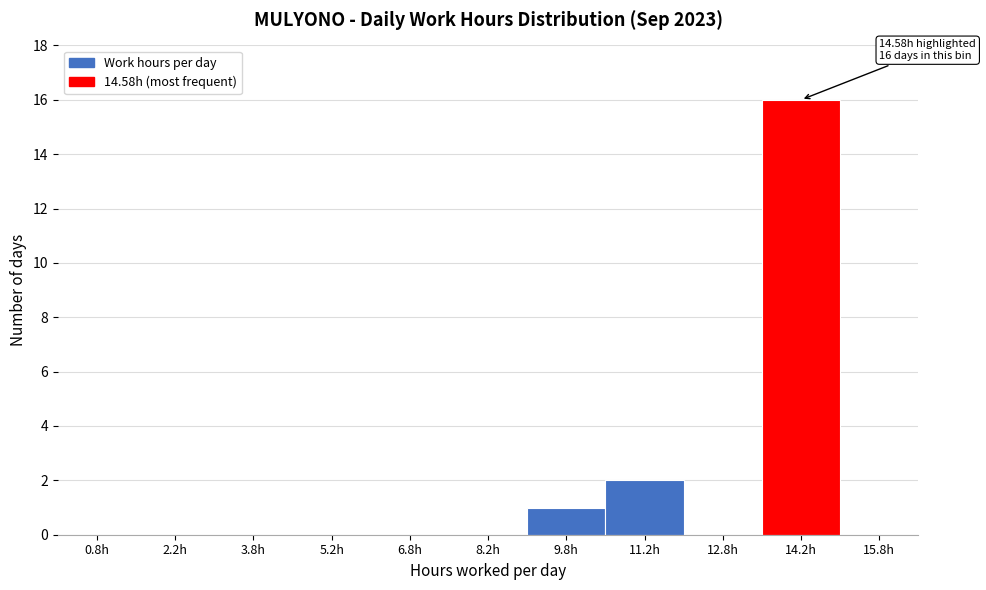

Over which range of the x-axis is the bar tallest?

13.5 to 15.0